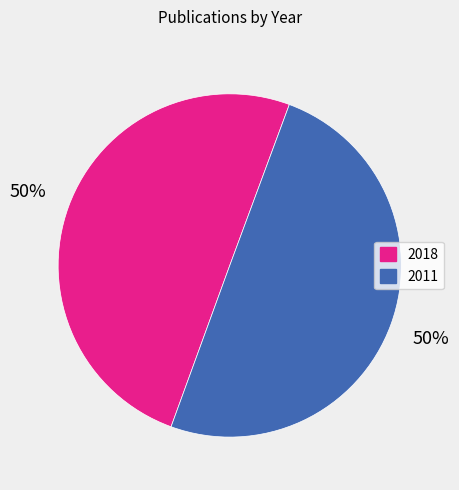

To the nearest percent, what percentage of the pie is 2011?

50%